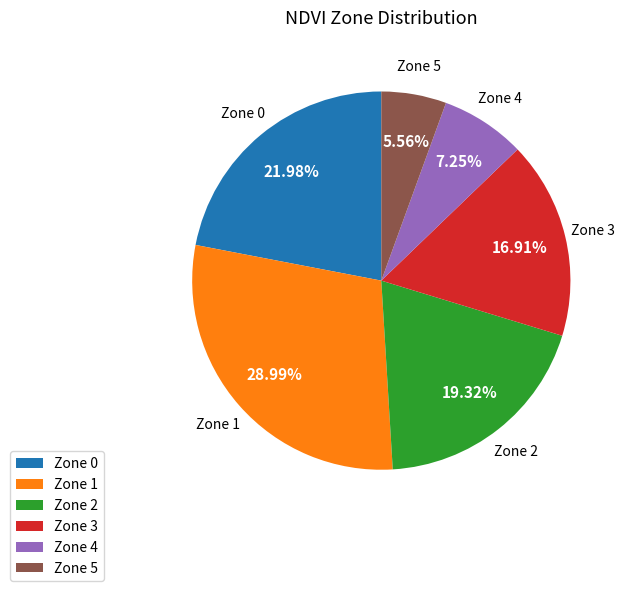

Between Zone 4 and Zone 2, which is larger?

Zone 2